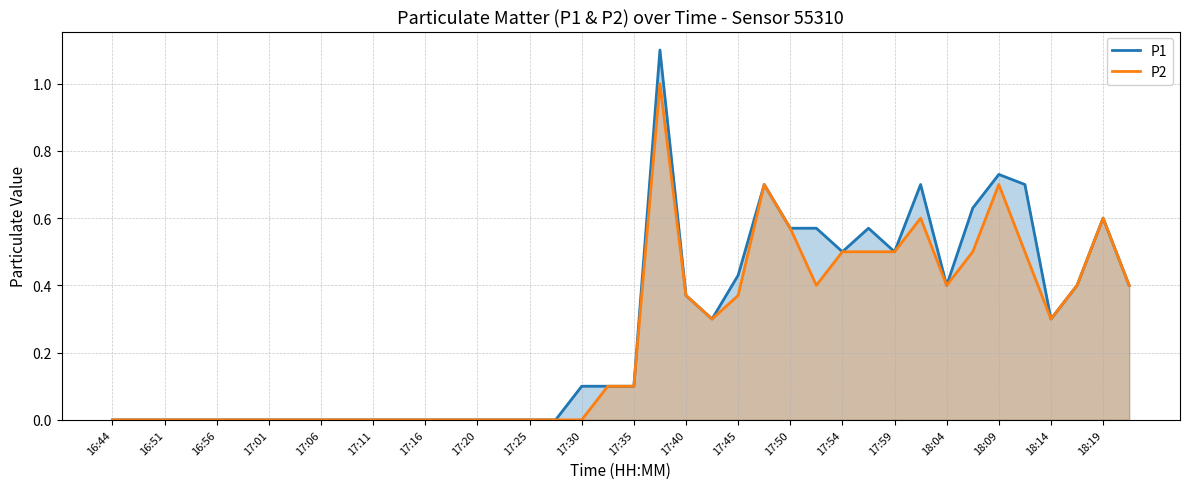

Where is the first local minimum for P1 (line)?

23